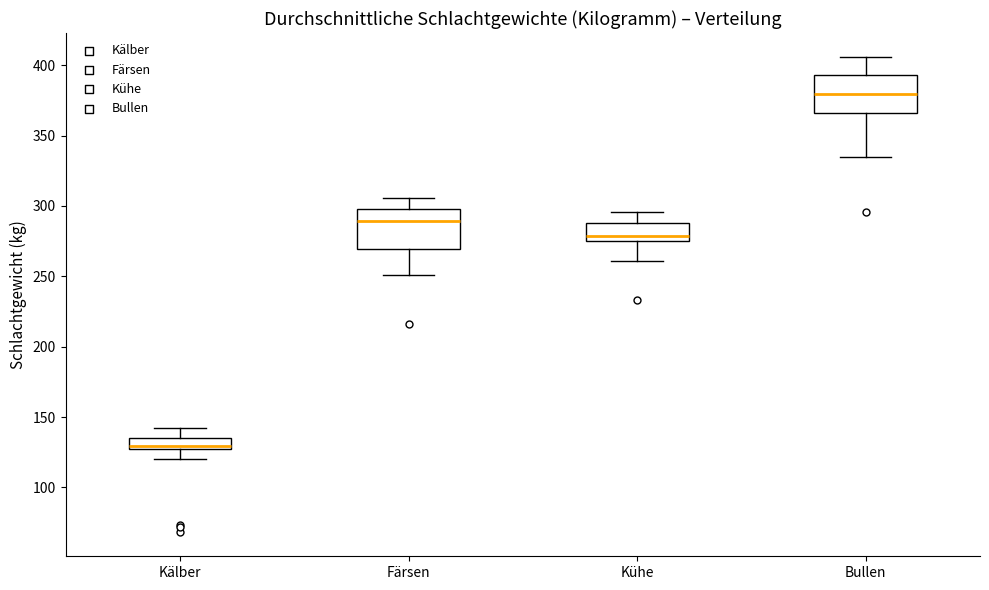

Reading left to right, transcribe this box plot: for each box, give where its median line is, the range the box spans, and where its two whiskers end, as read against the y-axis. The values are not printed on the chart, so give them approximately, as read against the axis.

Kälber: median 130, box 125 to 135, whiskers 120 to 140
Färsen: median 290, box 270 to 300, whiskers 250 to 305
Kühe: median 280, box 275 to 290, whiskers 260 to 295
Bullen: median 380, box 365 to 395, whiskers 335 to 405